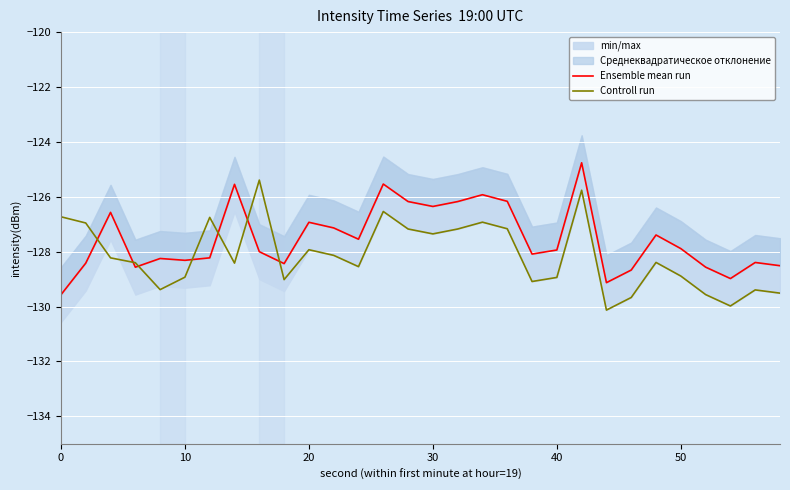

What is the lowest value of the Controll run series?

-130.1